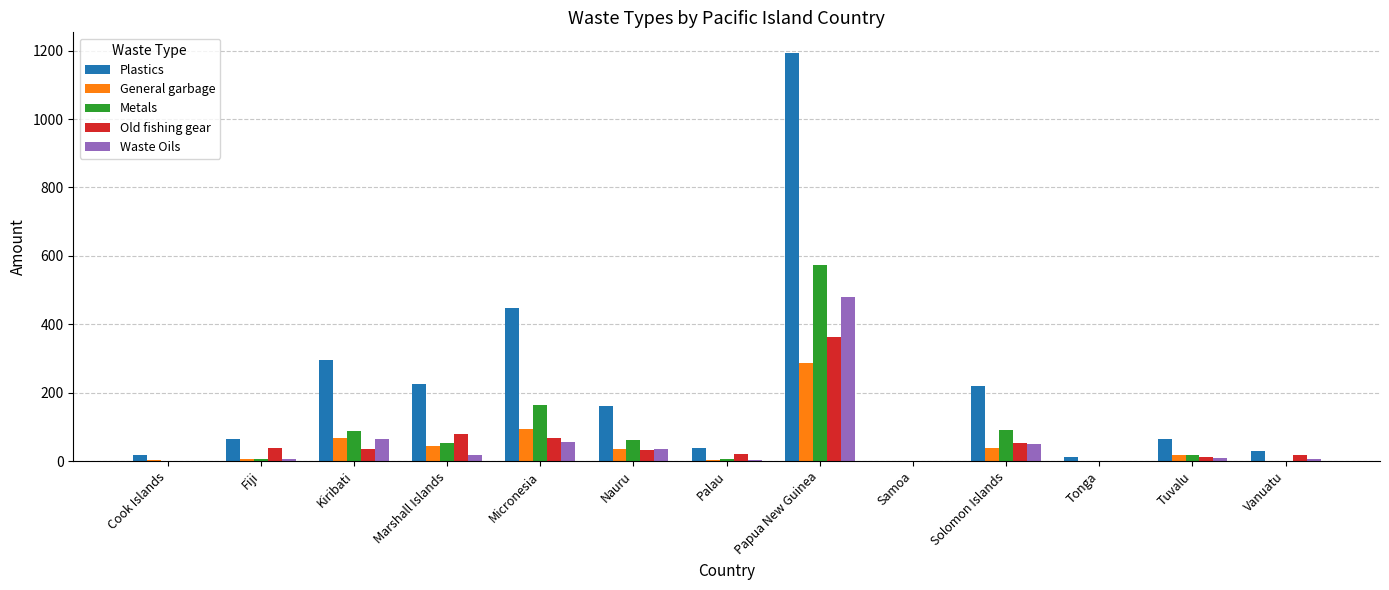

Is the value of Waste Oils at Papua New Guinea greater than the value of Metals at Kiribati?

Yes